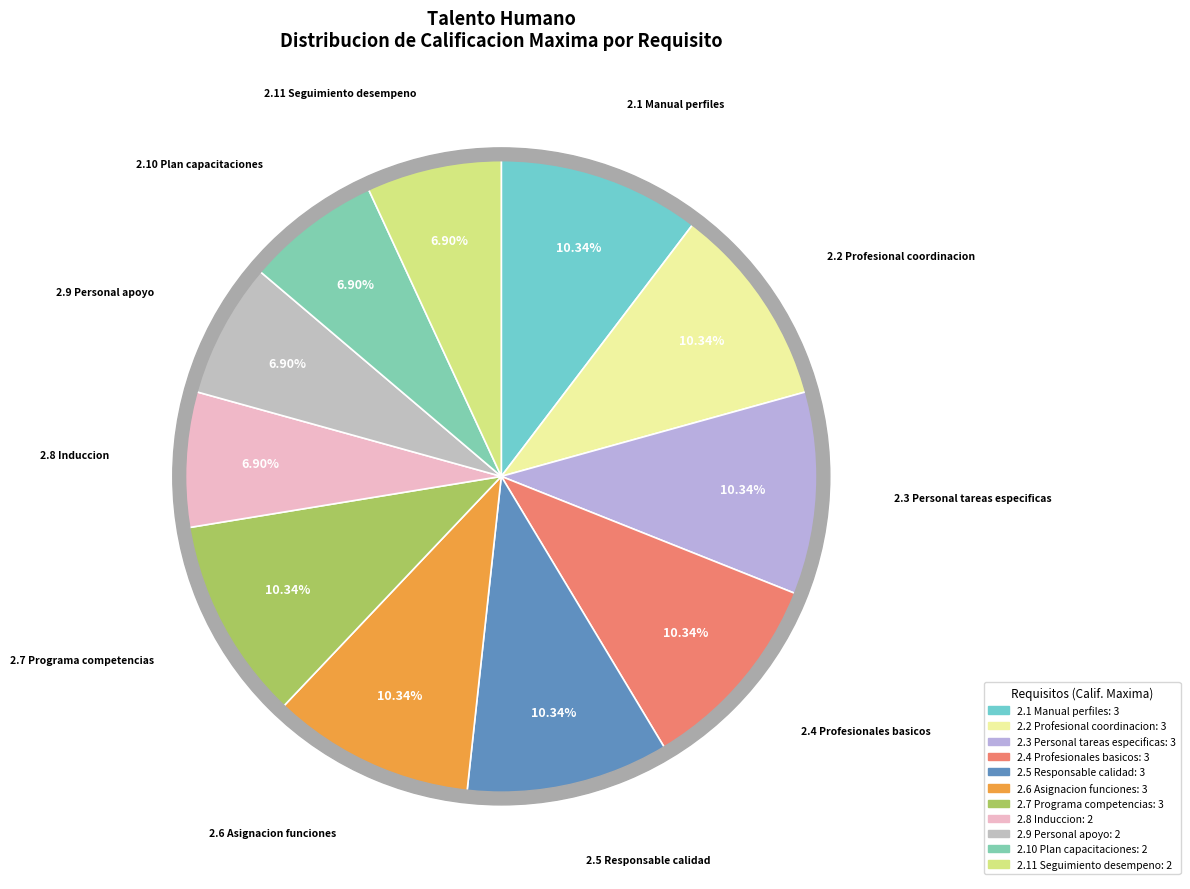

How many segments does this pie chart have?

11